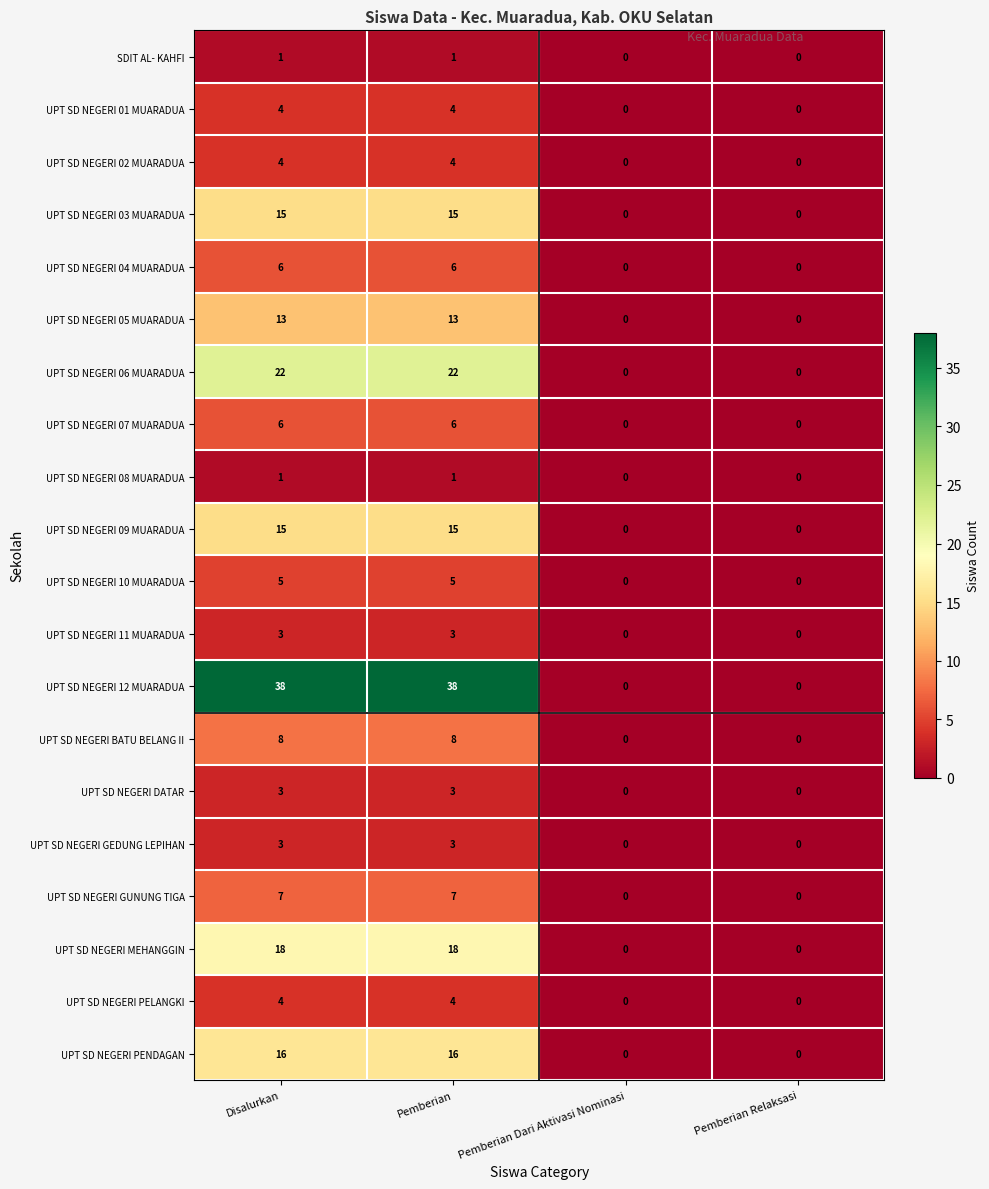

What is the approximate value of UPT SD NEGERI BATU BELANG II at Pemberian?

8